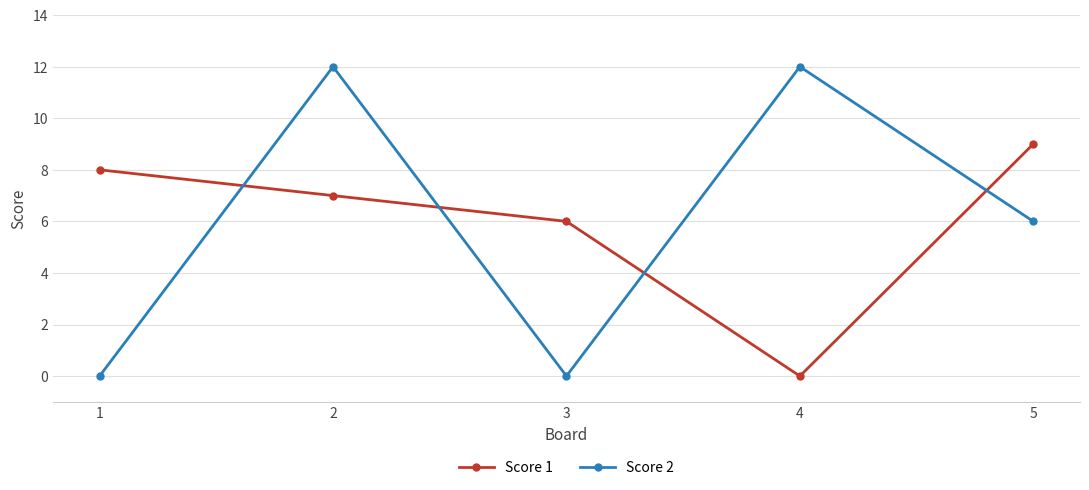

What is the difference between the second highest and minimum values in the Score 2 series?

12